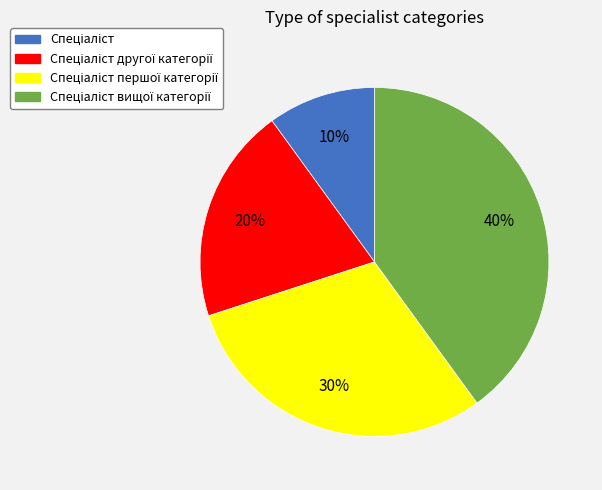

Is there a majority slice in this chart?

No